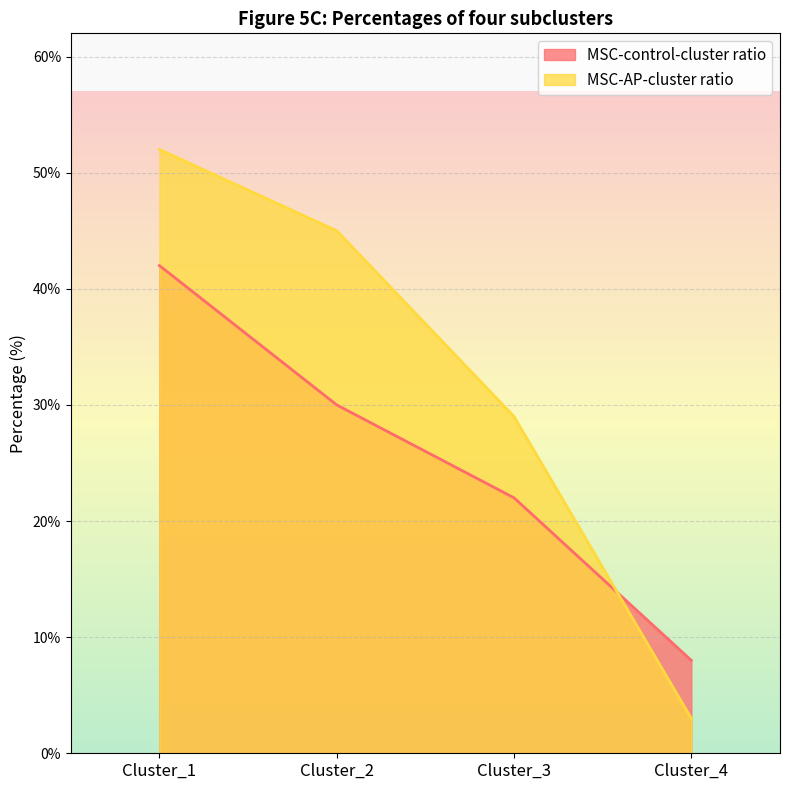

The value of MSC-control-cluster ratio at Cluster_1 is 10. True or false?

False